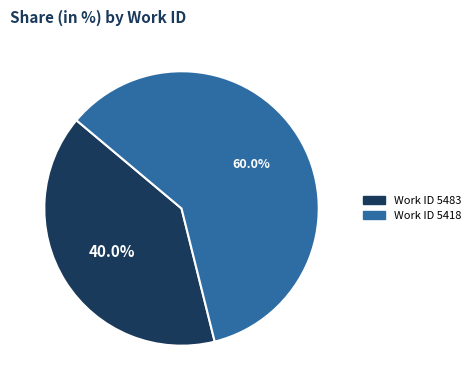

How many segments does this pie chart have?

2